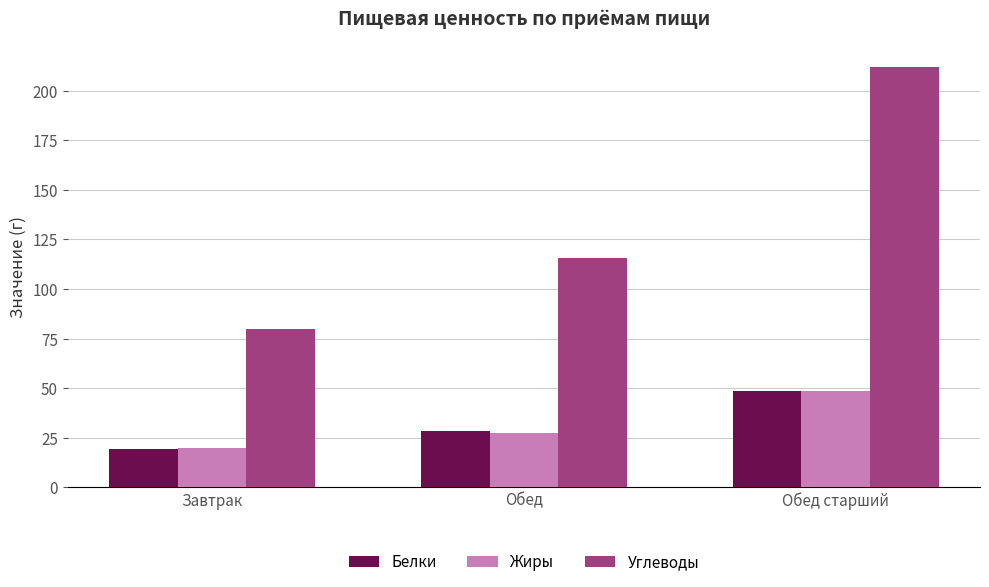

What is the difference between the maximum and minimum values in the Углеводы series?

132.6